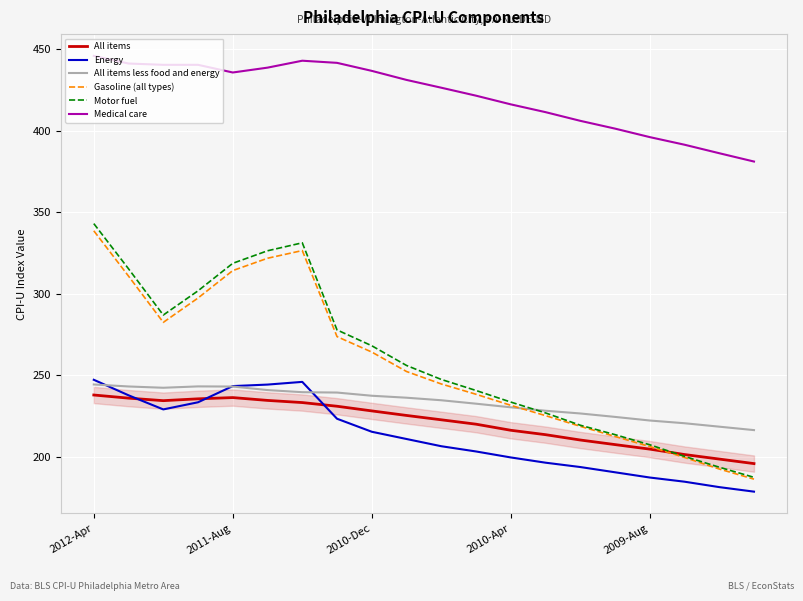

True or false: Medical care and Gasoline (all types) intersect in this chart.

False